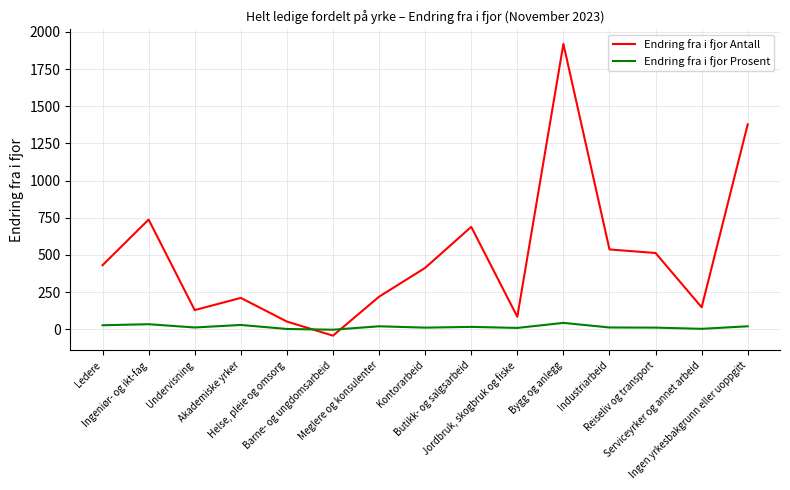

Rank the series by their maximum value, from highest to lowest.

Endring fra i fjor Antall, Endring fra i fjor Prosent